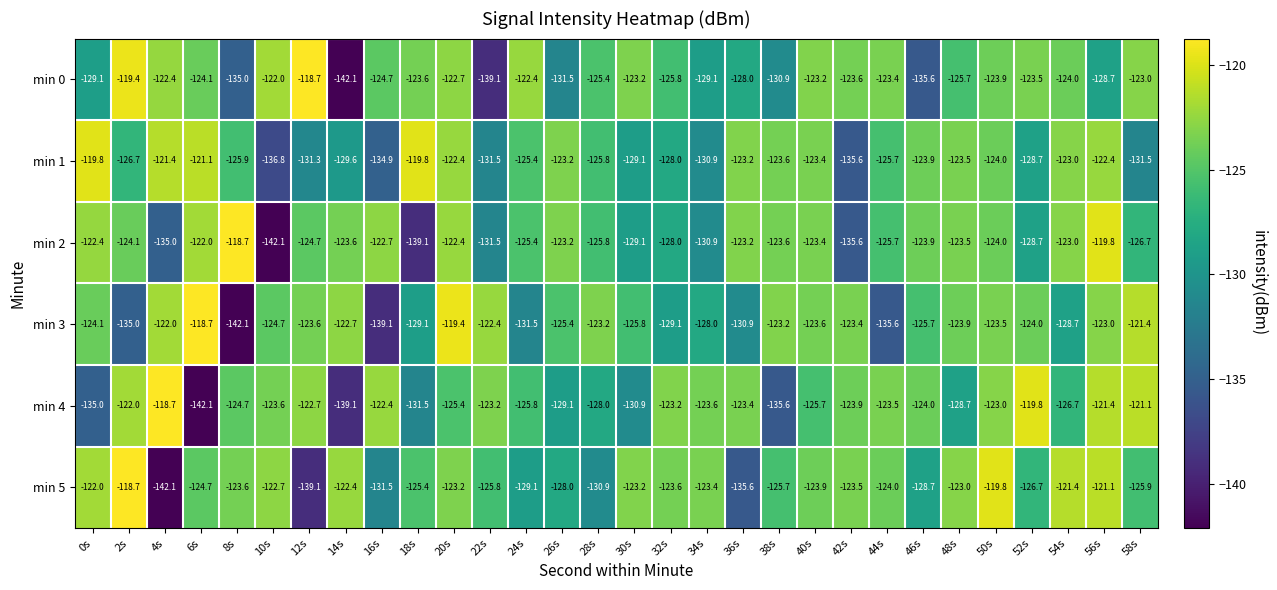

At which label does min 1 reach its minimum?

10s